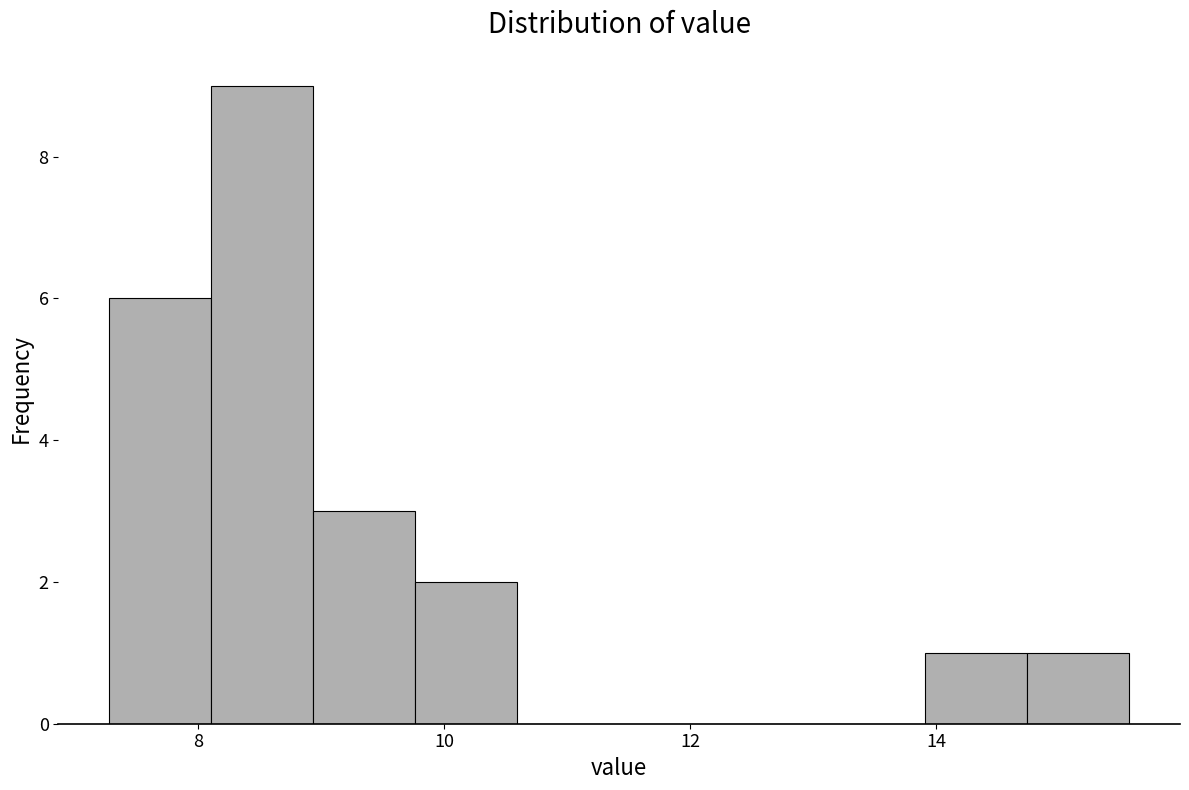

Reading left to right, list every bar in this chart as the range it spans on the x-axis followed by its height. Neither the bar edges nor the heights are printed on the chart, so give them approximately, as read against the axes.

7.2 to 8.2: 6
8.2 to 9.0: 9
9.0 to 9.8: 3
9.8 to 10.6: 2
10.6 to 11.4: 0
11.4 to 12.2: 0
12.2 to 13.0: 0
13.0 to 14.0: 0
14.0 to 14.8: 1
14.8 to 15.6: 1